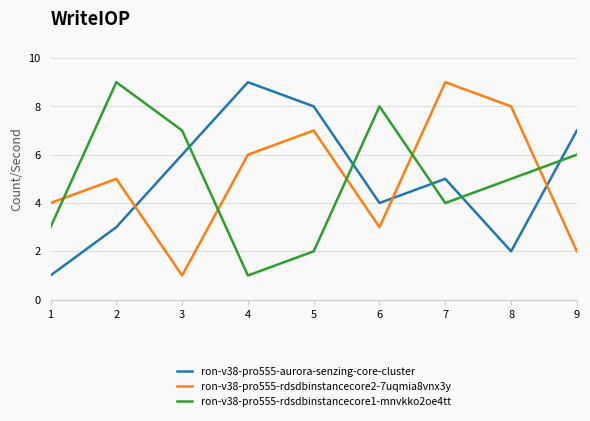

Which series changed the most between 8 and 9?

ron-v38-pro555-rdsdbinstancecore2-7uqmia8vnx3y